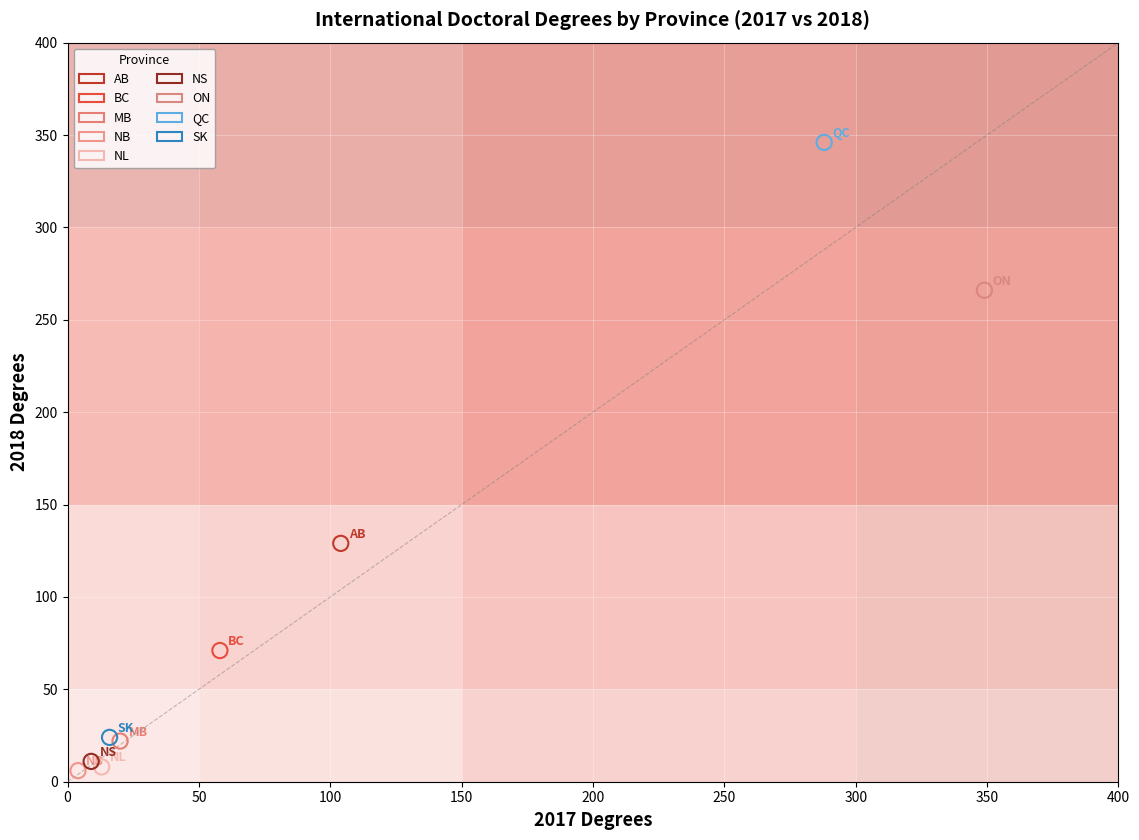

What are all the series names shown in the legend?

AB, BC, MB, NB, NL, NS, ON, QC, SK